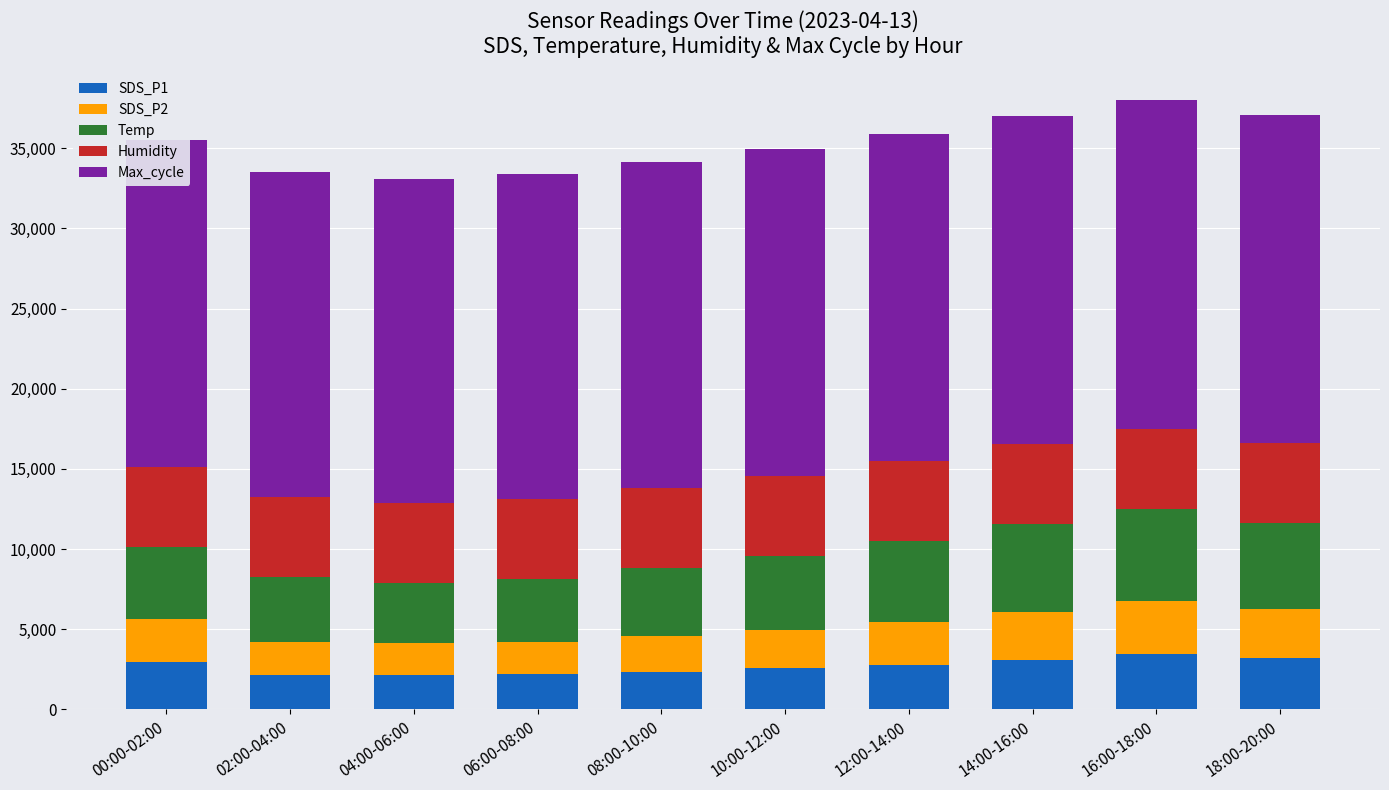

What is the sum of the SDS_P1 values at 02:00-04:00 and 06:00-08:00?

4330